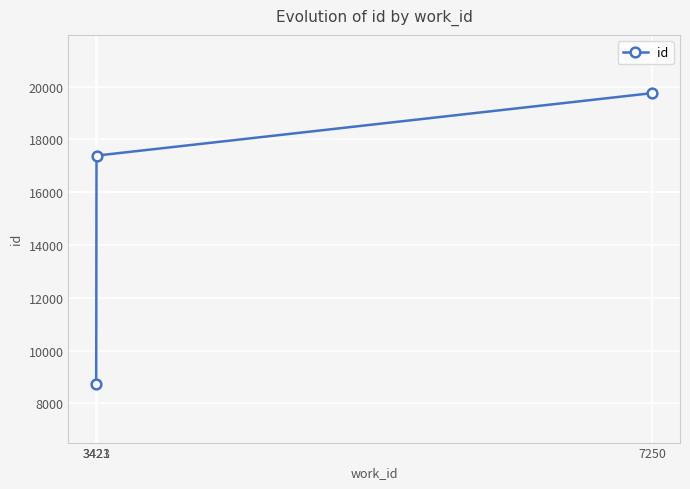

True or false: the data shows 17386 at 3423.

True